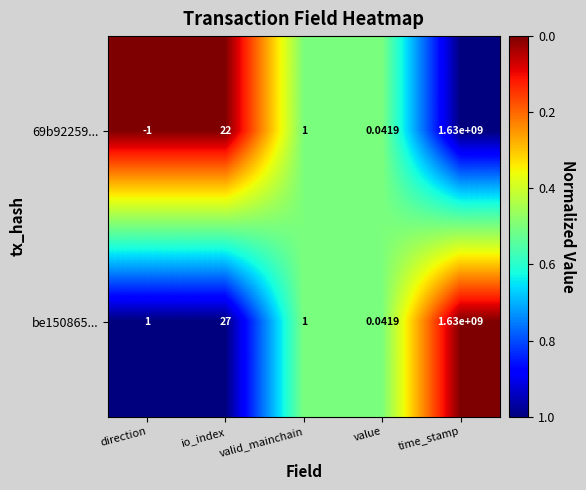

At which category does the chart reach its minimum across all series?

direction